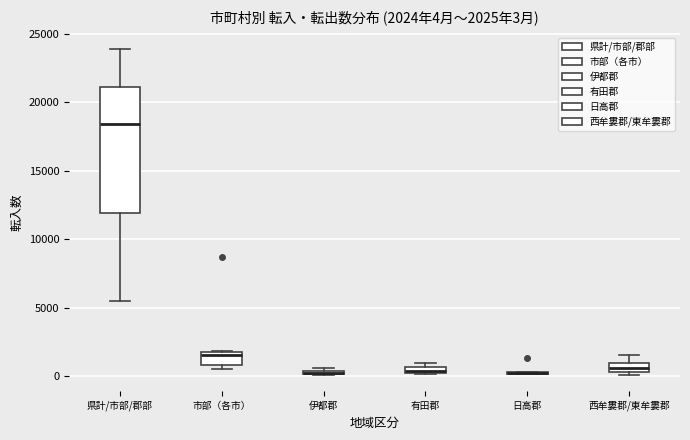

Comparing the boxes themselves (not the whiskers), which one is the tallest?

県計/市部/郡部